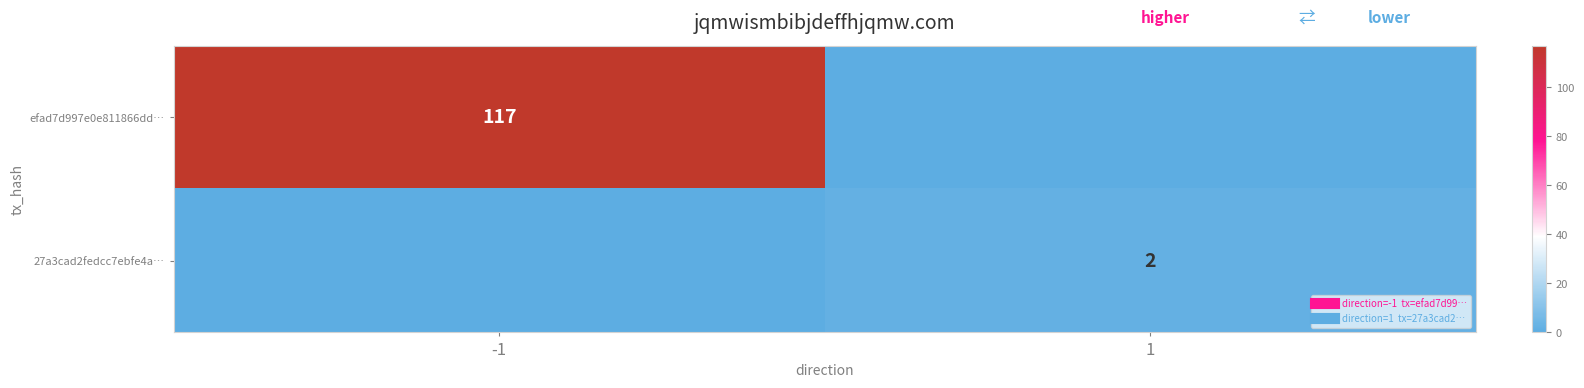

How many series are shown in this chart?

2